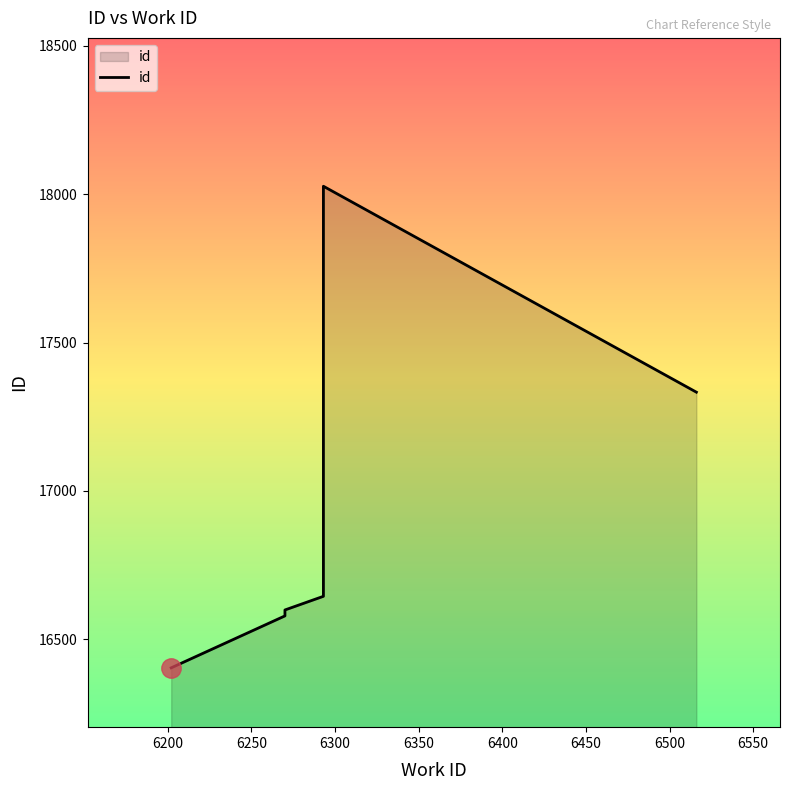

What is the difference between the second highest and second lowest values?

754